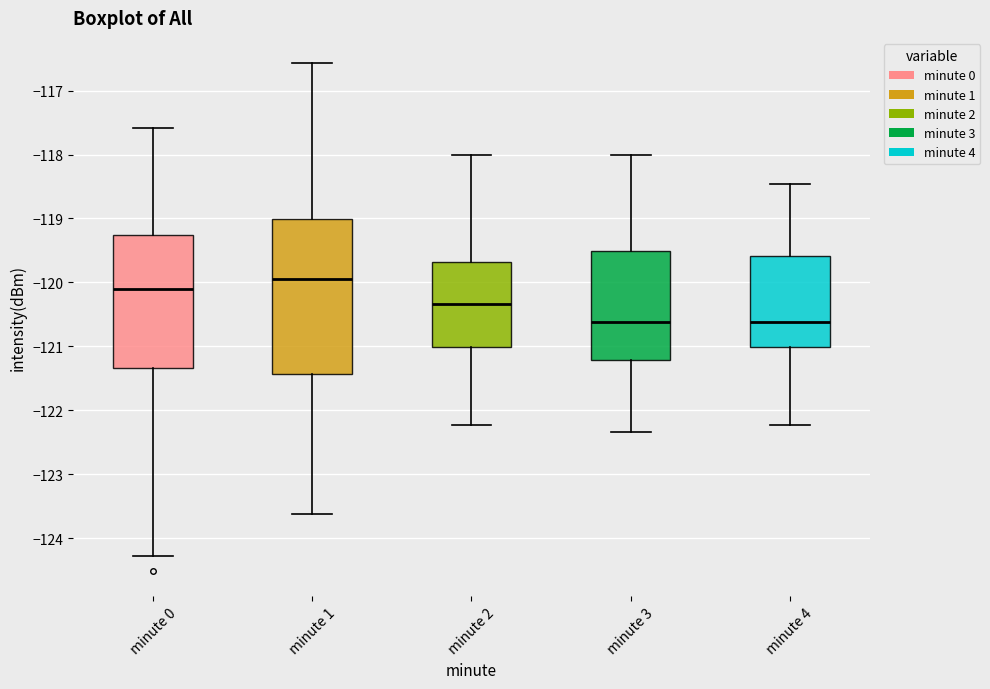

Which box's median line is the highest?

minute 1